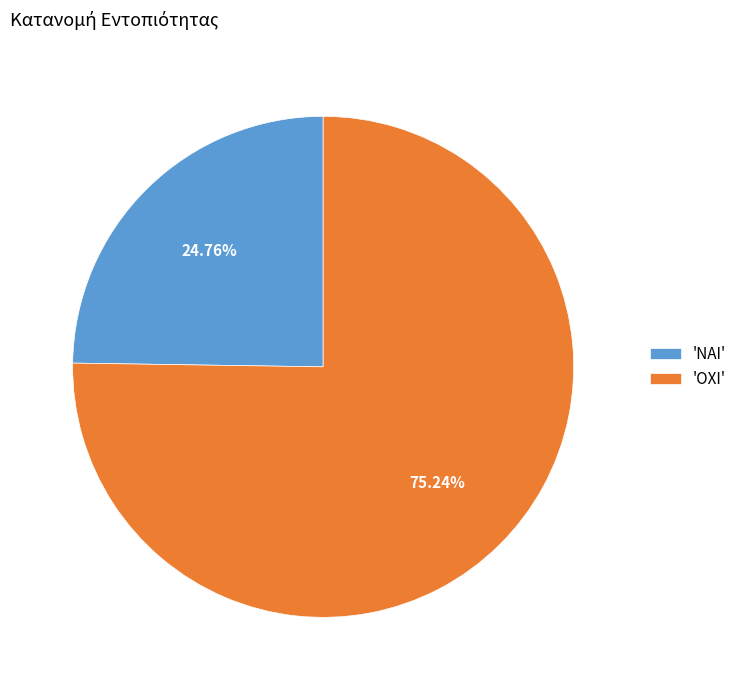

Is there a majority slice in this chart?

Yes